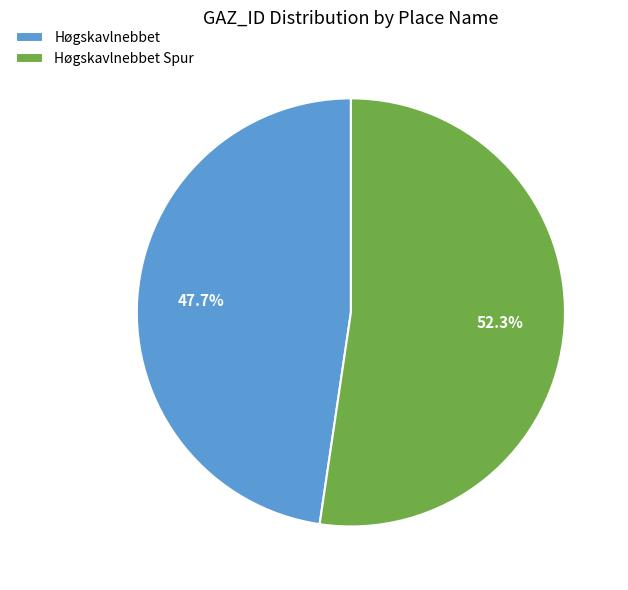

To the nearest percent, what percentage of the pie is Høgskavlnebbet Spur?

52%